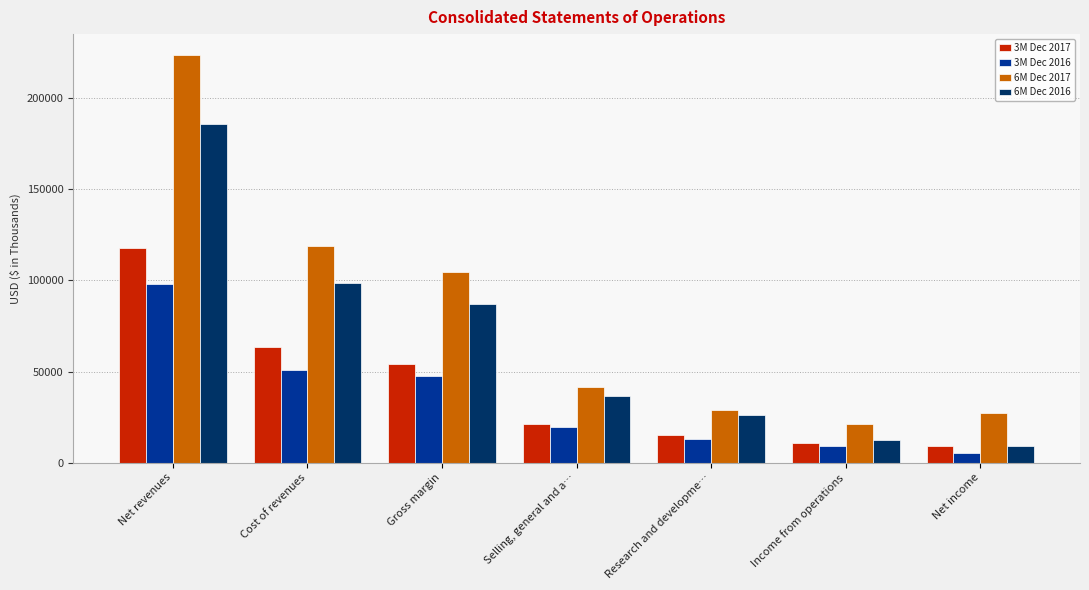

How many categories are shown in the chart?

7